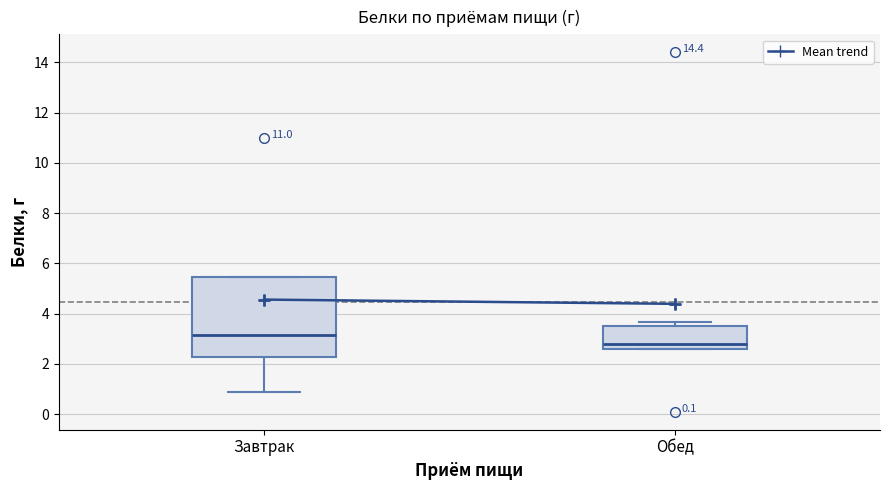

Reading left to right, transcribe this box plot: for each box, give where its median line is, the range the box spans, and where its two whiskers end, as read against the y-axis. The values are not printed on the chart, so give them approximately, as read against the axis.

Завтрак: median 3.2, box 2.2 to 5.4, whiskers 1.0 to 5.4
Обед: median 2.8, box 2.6 to 3.4, whiskers 2.6 to 3.6